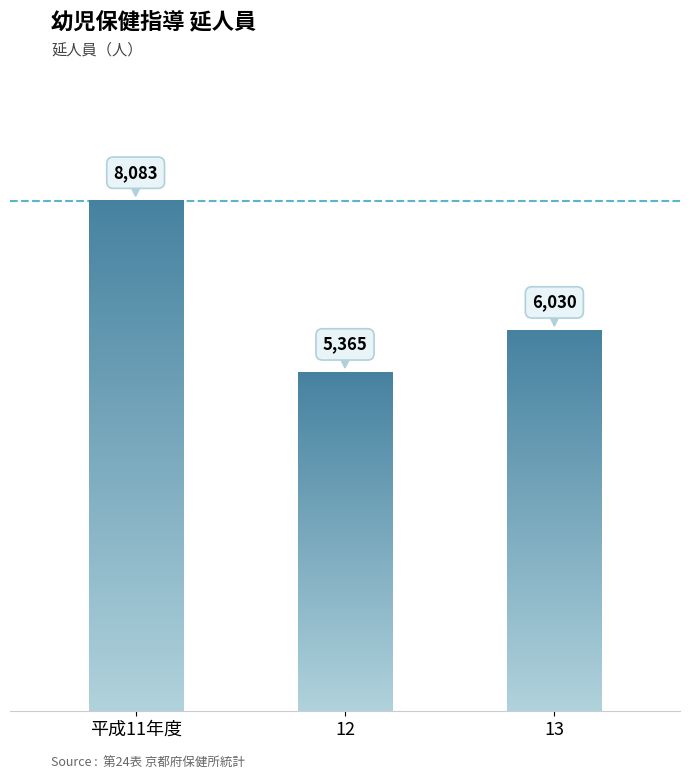

What is the label of the 1st bar from the right?

13